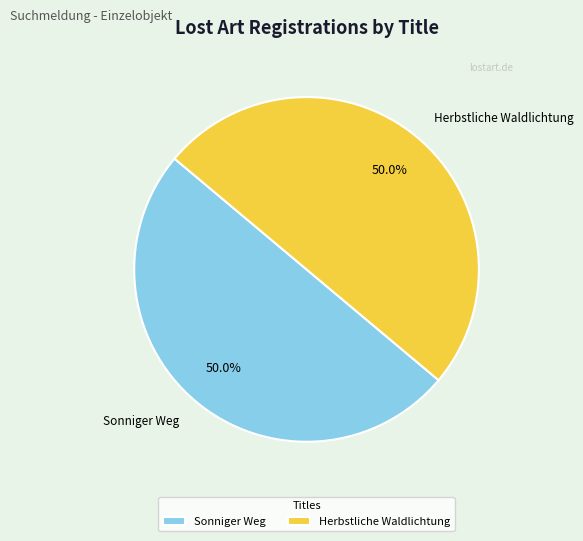

What percentage is NOT represented by Sonniger Weg?

50.0%